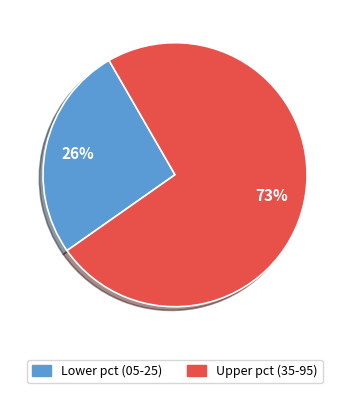

Is pct75 the majority of the pie?

No